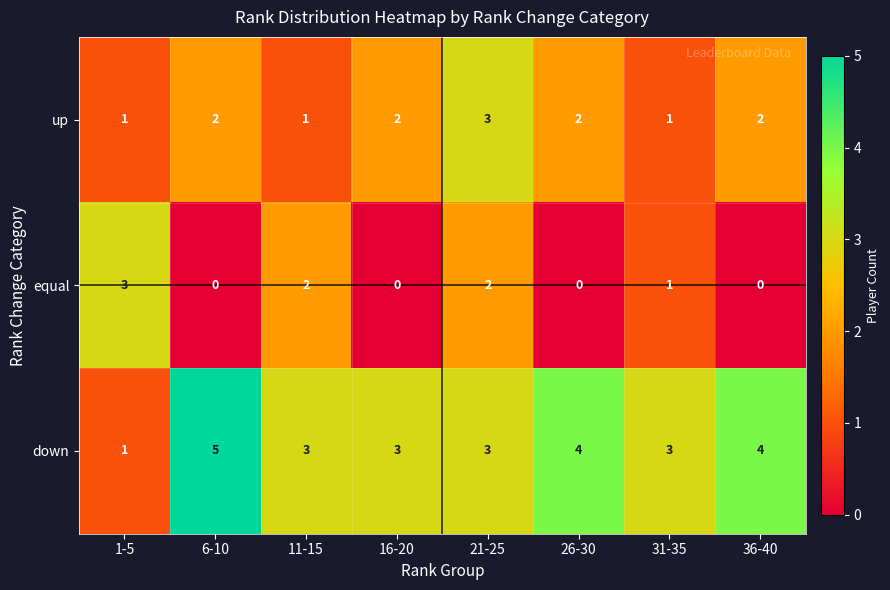

What is the average value of the down series?

3